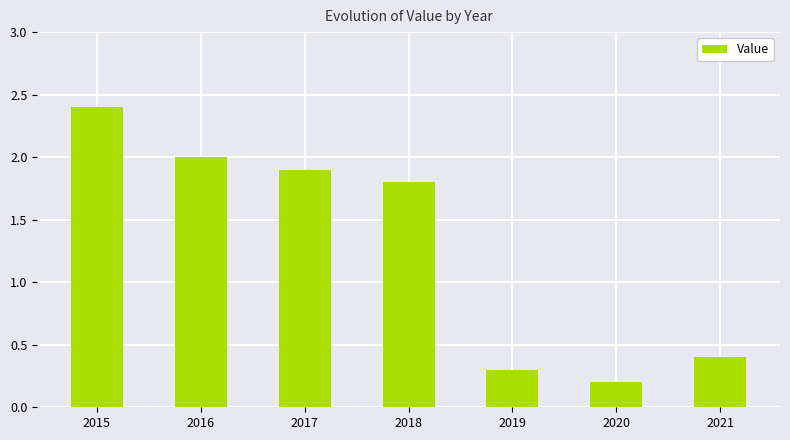

At which category does the chart reach its peak across all series?

2015